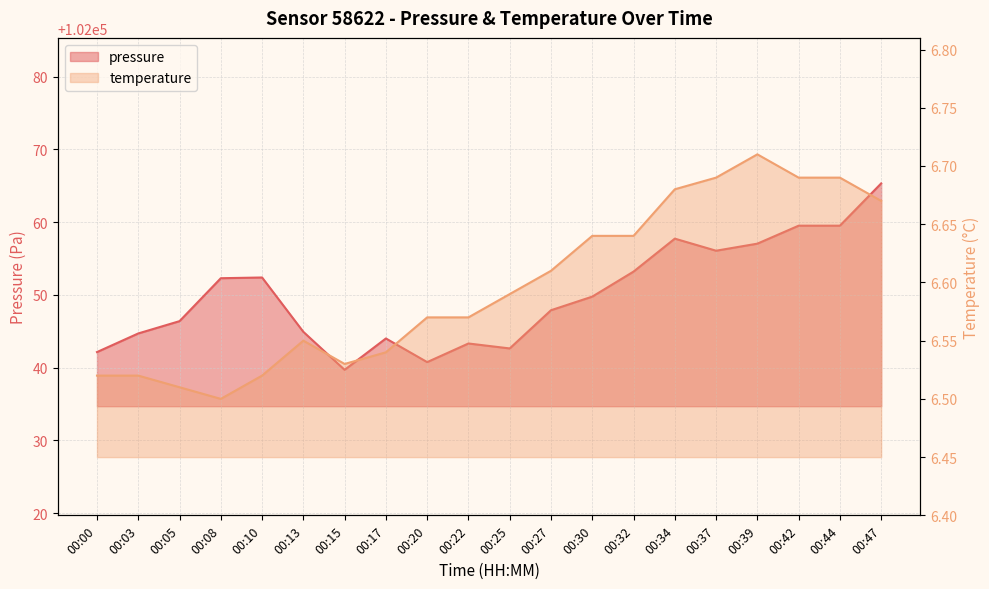

What is the difference between the pressure values at 00:44 and 00:13?

14.6